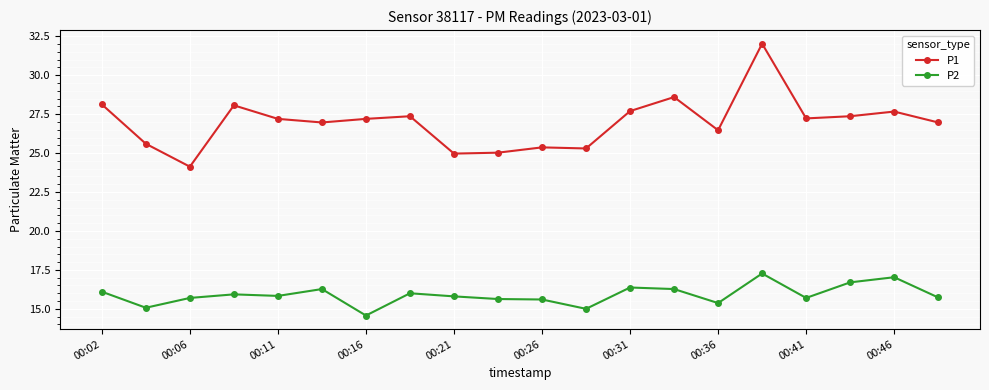

Which series has the widest spread of values?

P1